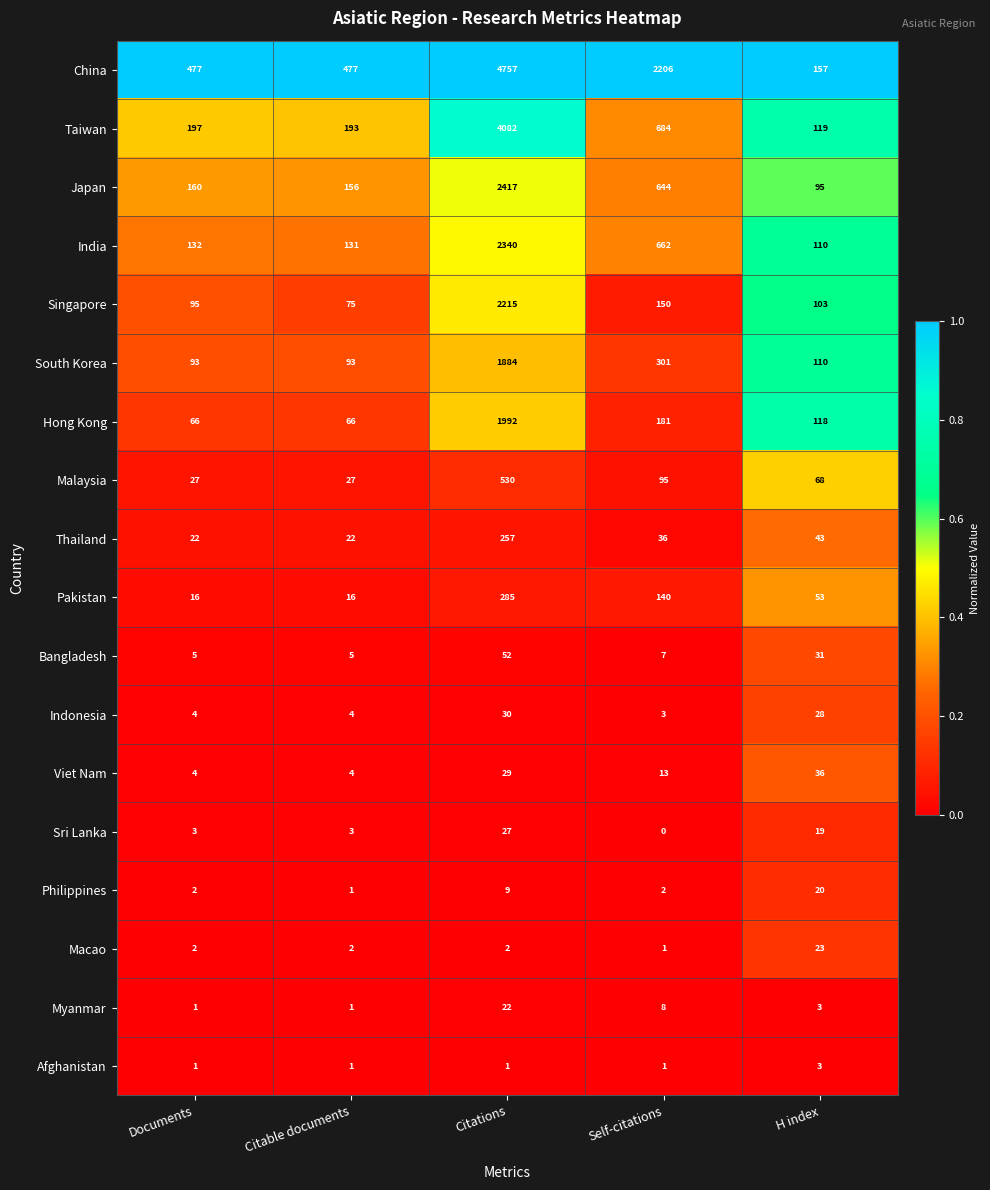

How many distinct data groups are displayed?

18